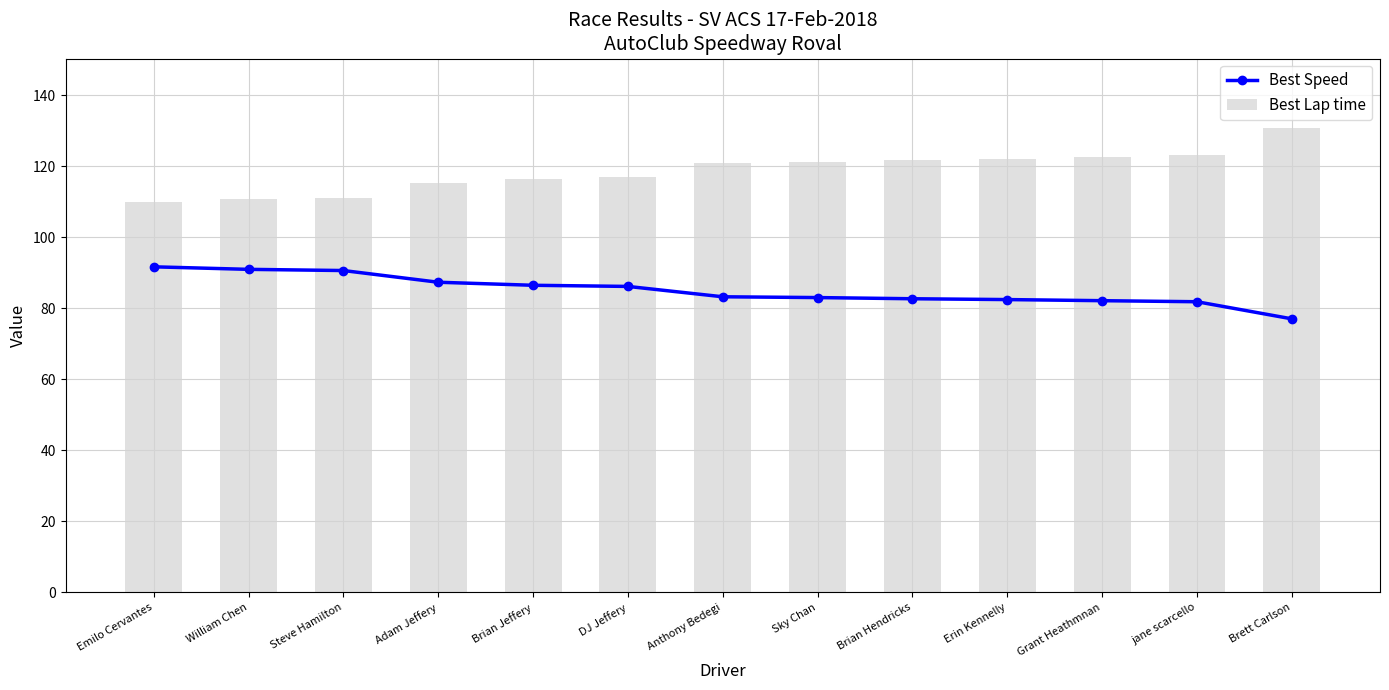

Reading right to left, what are all the values shown in this chart?

Best Speed: 77.1	81.9	82.2	82.5	82.7	83.1	83.3	86.2	86.5	87.4	90.7	91.0	91.7
Best Lap time: 130.8	123.1	122.7	122.2	121.8	121.4	121.0	116.9	116.5	115.4	111.2	110.8	109.9